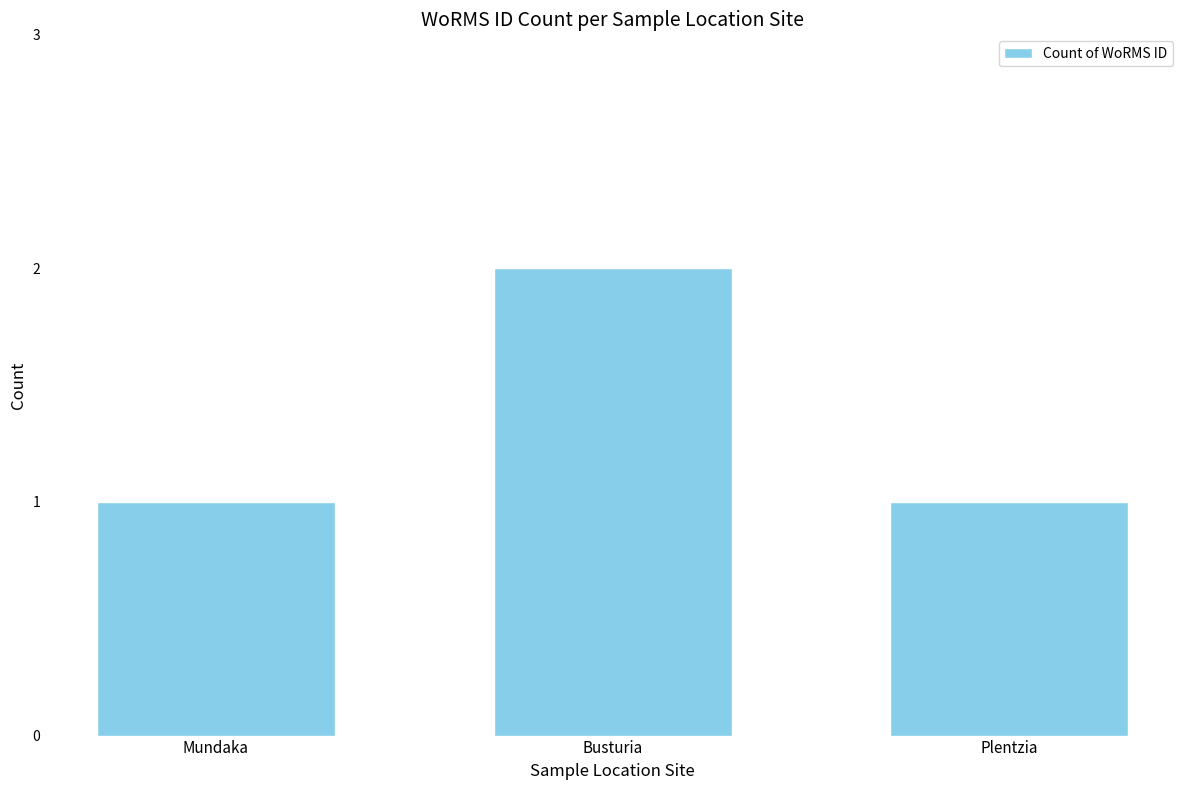

What is the difference between the maximum and second lowest values?

1